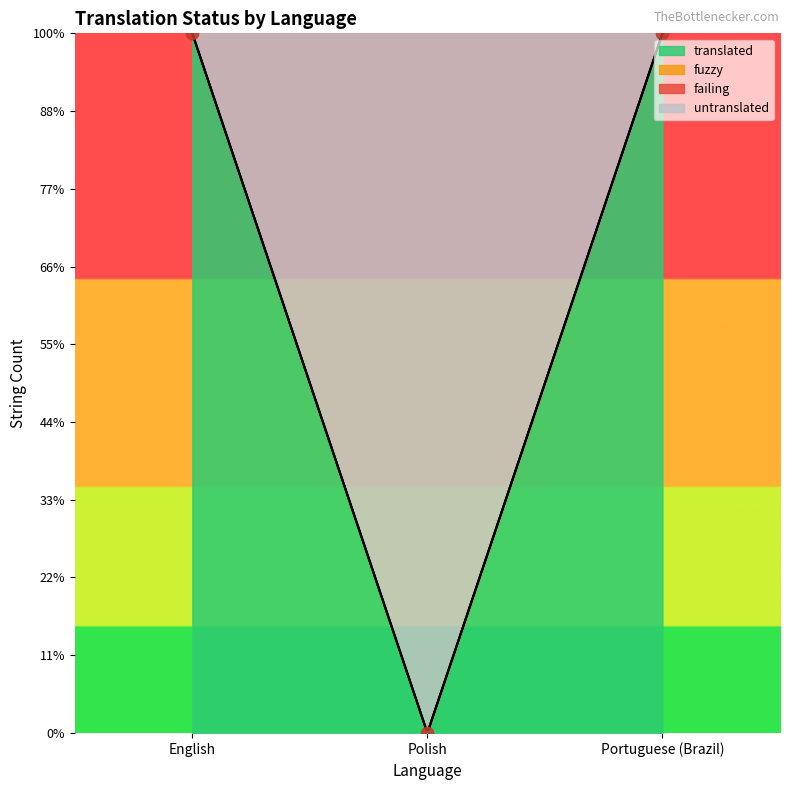

Which series contains the lowest Y value?

translated